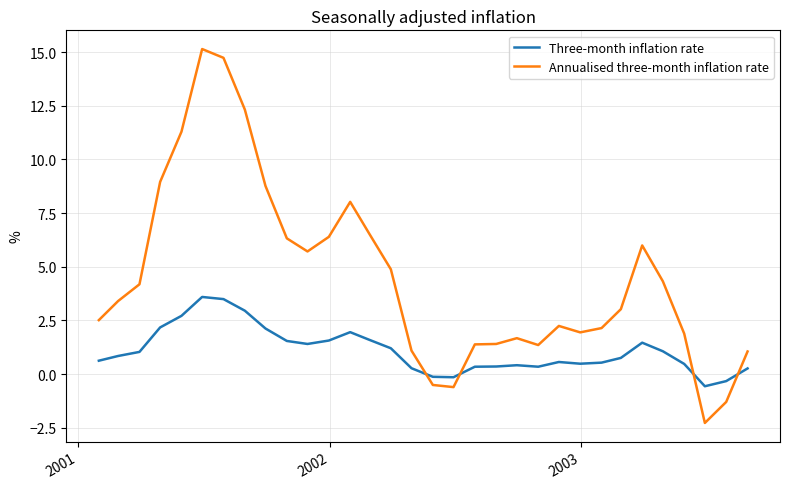

True or false: Annualised three-month inflation rate and Three-month inflation rate cross at least once.

True